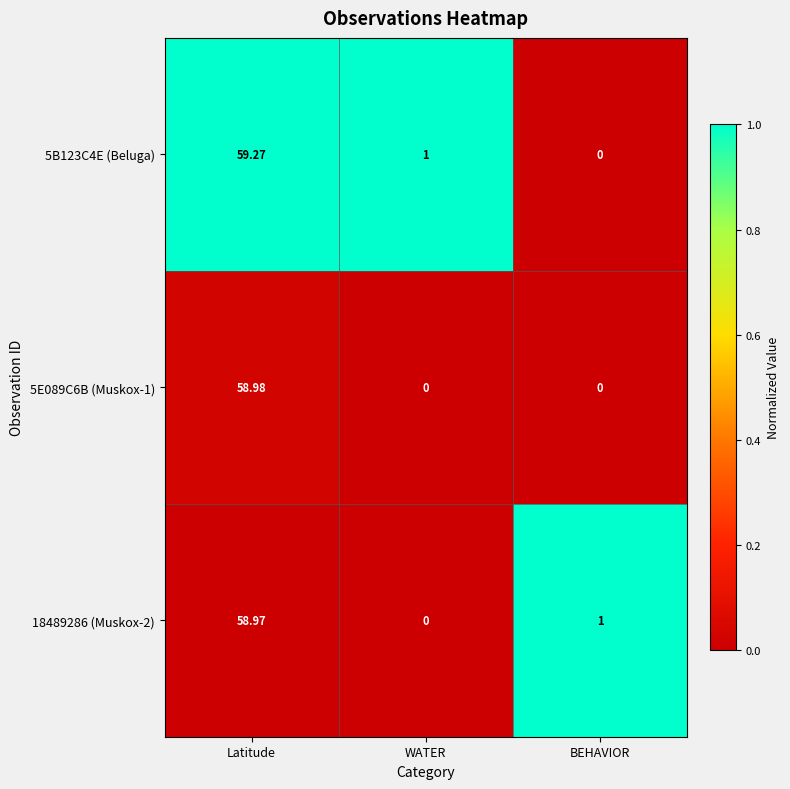

At which label does 18489286 (Muskox-2) first exceed 1?

Latitude